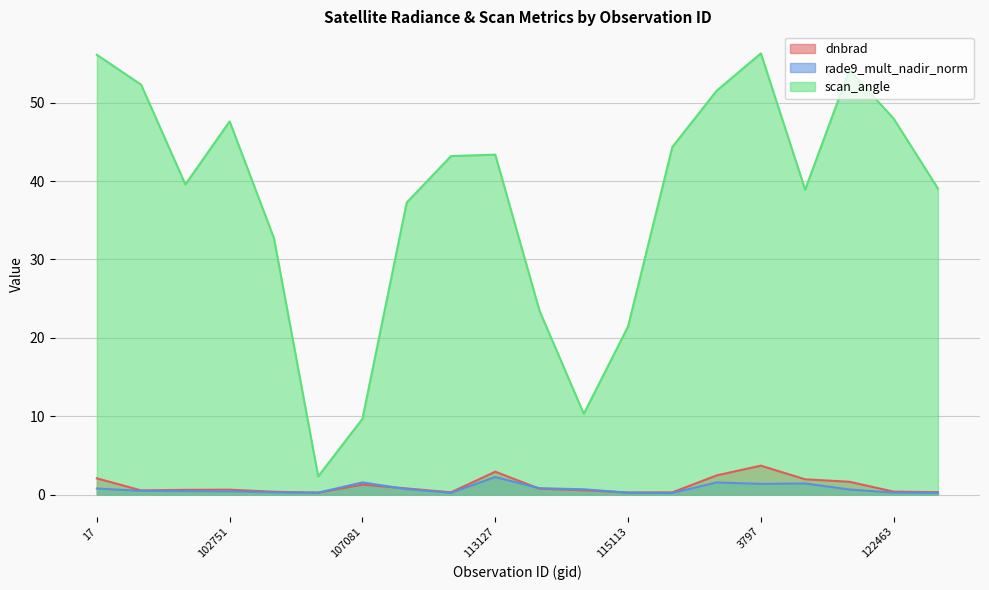

True or false: dnbrad and rade9_mult_nadir_norm cross at least once.

True